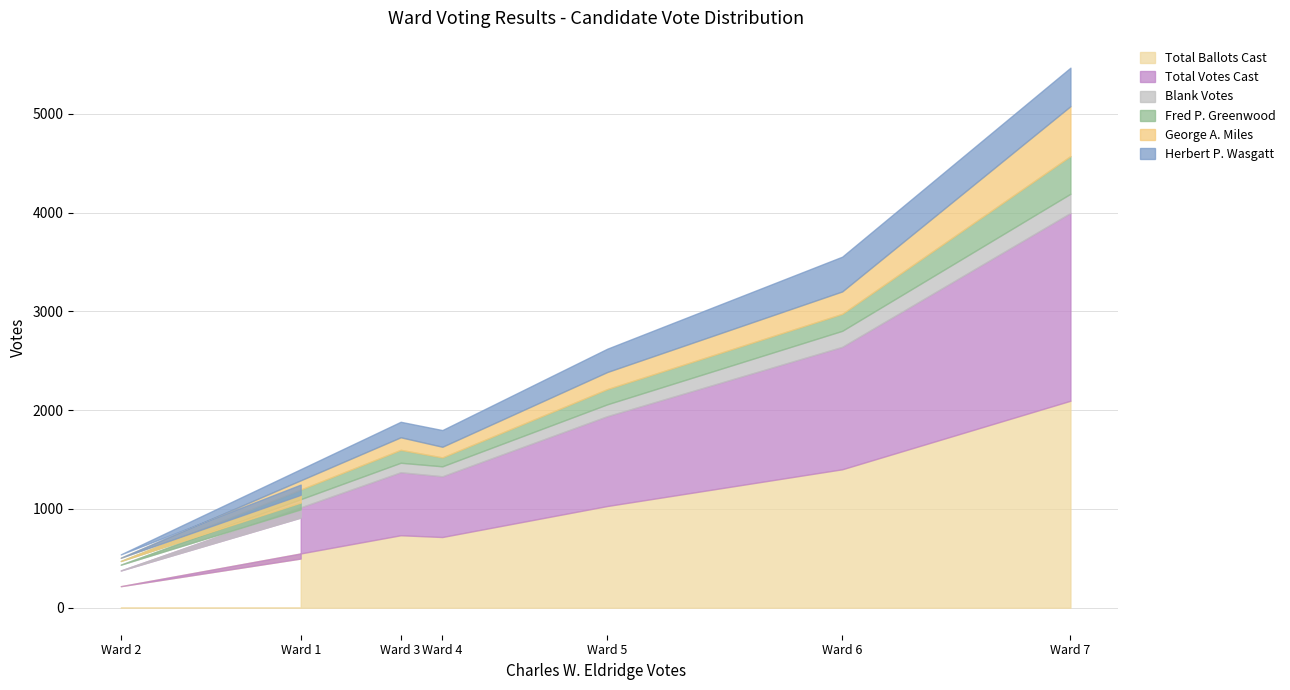

Does the chart have visible grid lines?

Yes